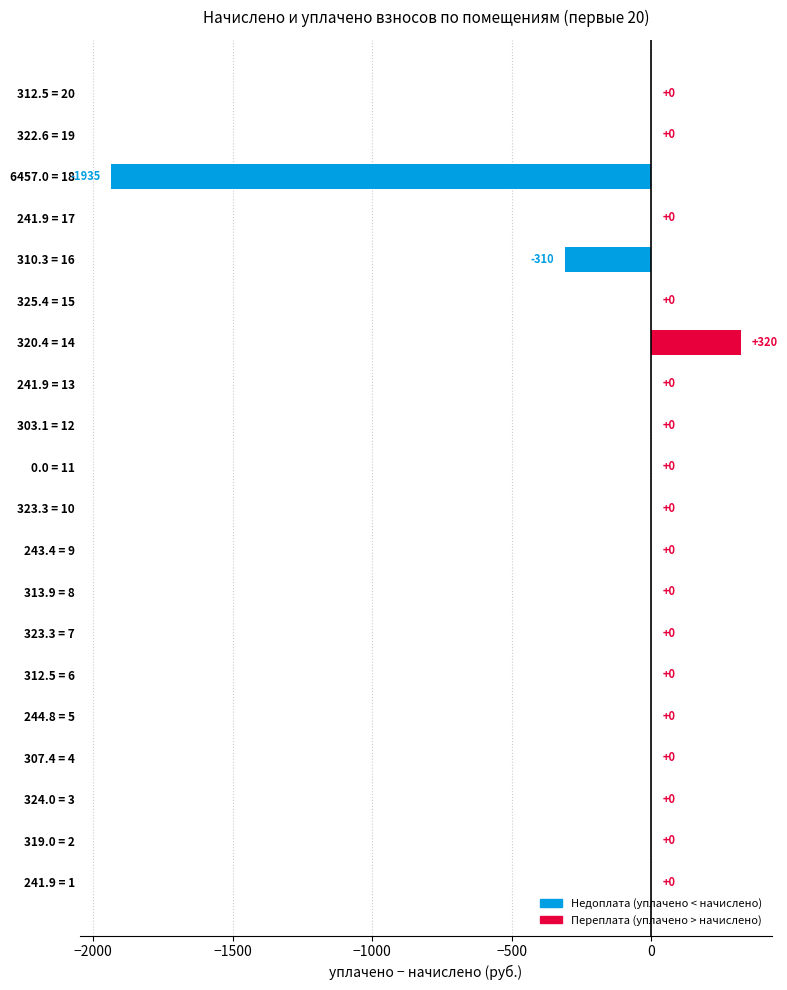

Which label corresponds to the largest value in the chart?

320.4 = 14